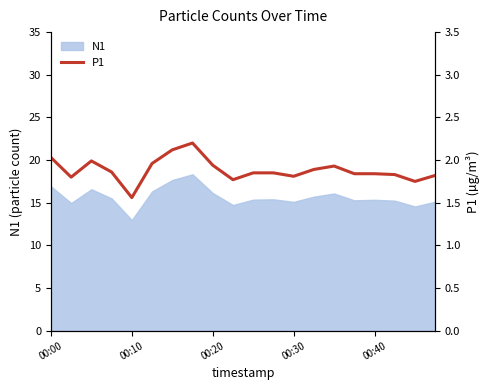

The N1 series shows 13.0 at 00:10. True or false?

True